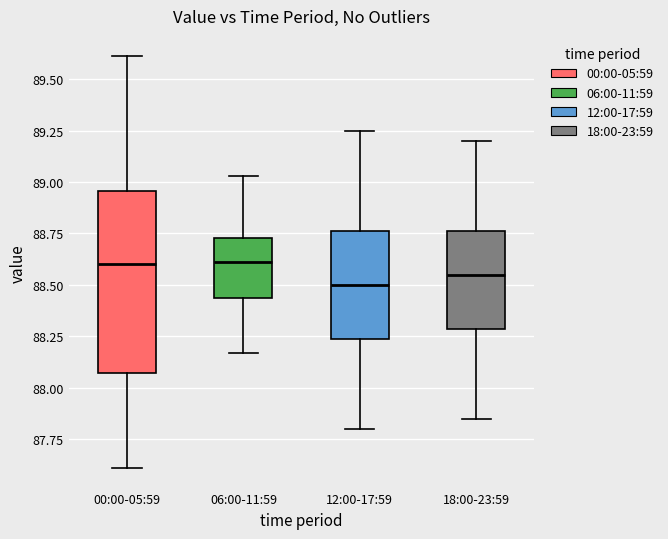

Which box is the tallest, from its lower edge to its upper edge?

00:00-05:59